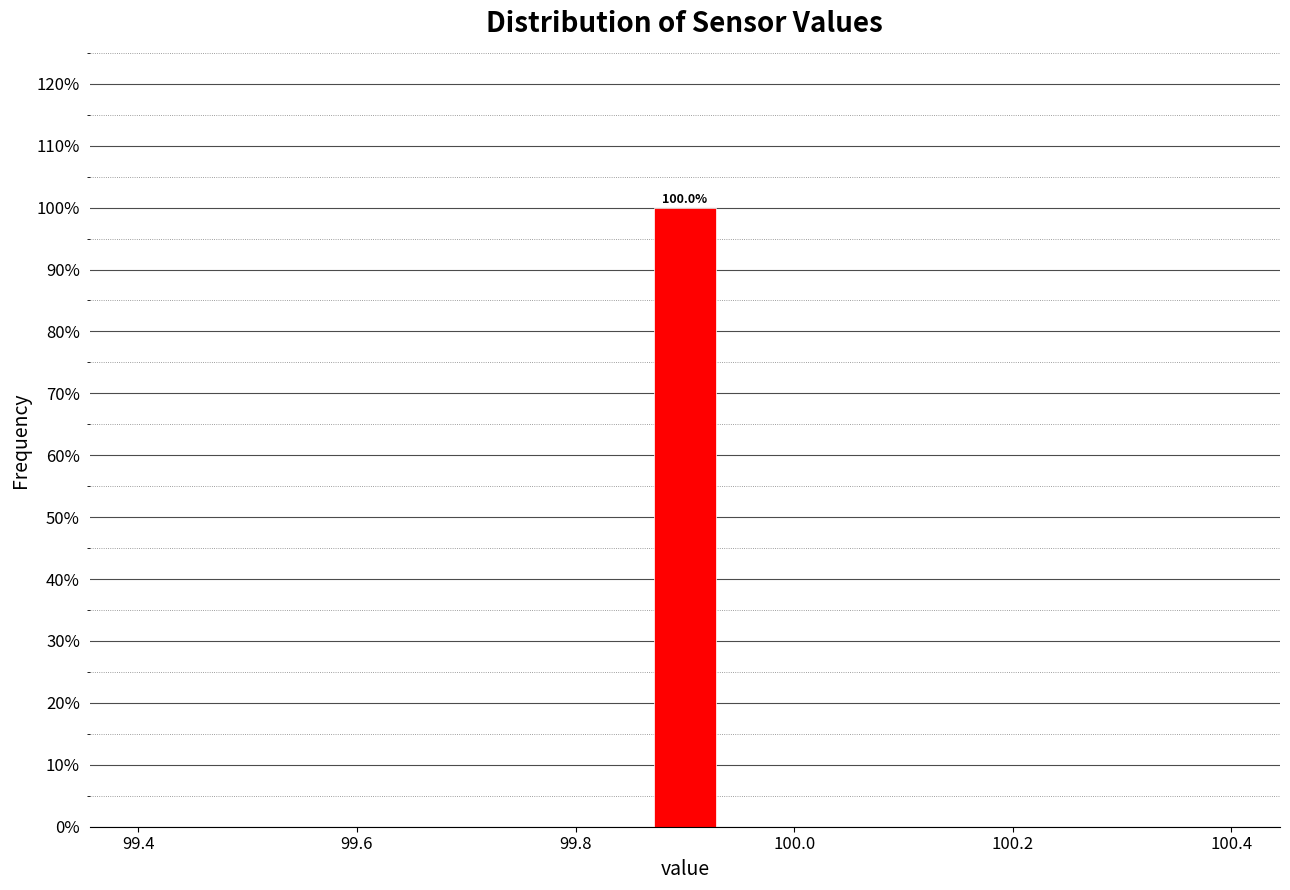

Read against the x-axis, roughly where is the centre of the tallest bar?

99.90